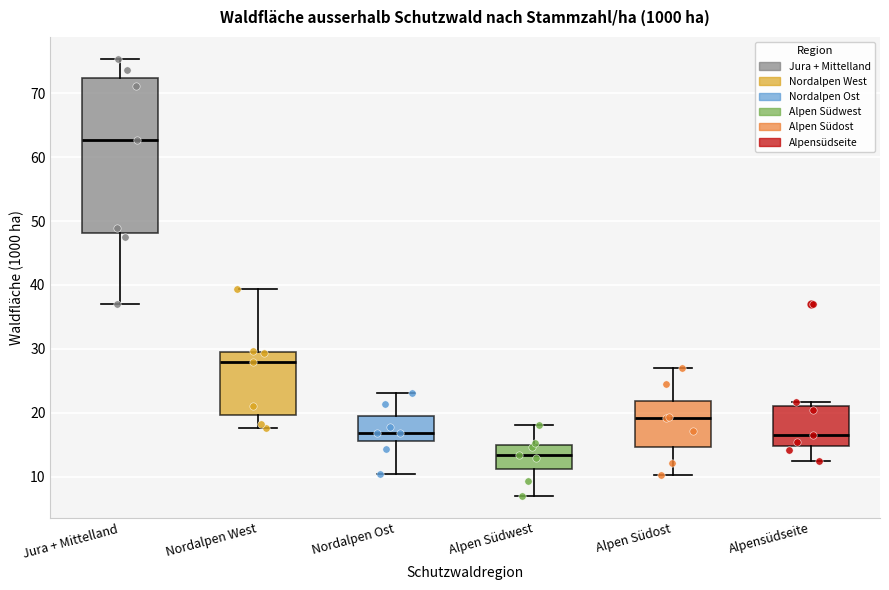

Where does the lower whisker of the box for Alpen Südost end on the y-axis? The values are not printed on the chart, so give them approximately, as read against the axis.

10